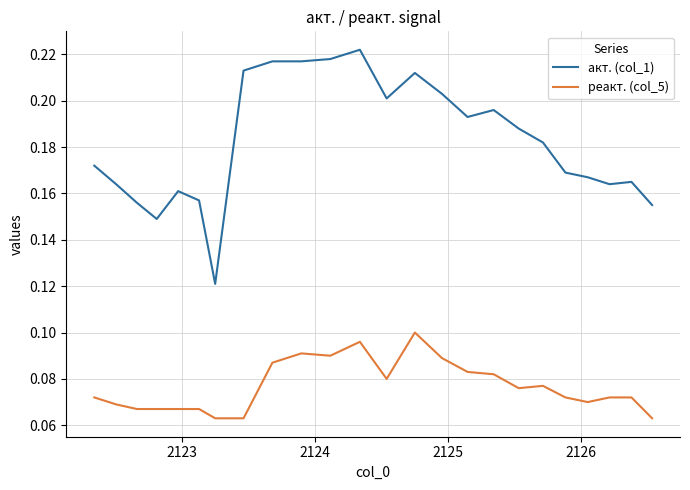

Which series has the largest total across all categories?

акт. (col_1)